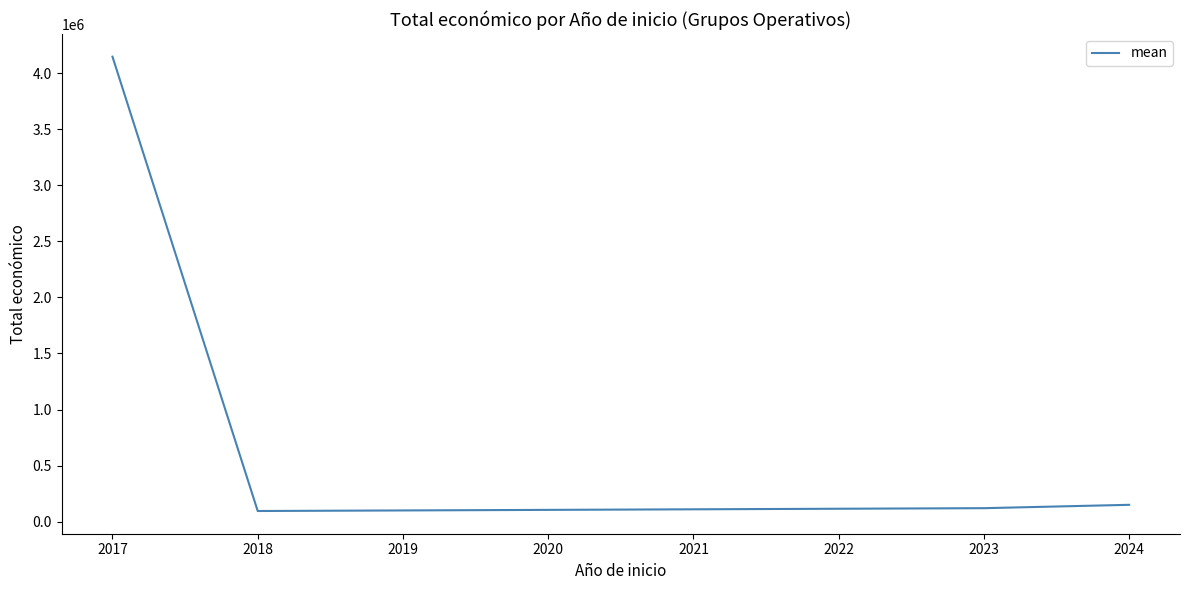

Is it true that the value at 2017 is 2772335.3?

False